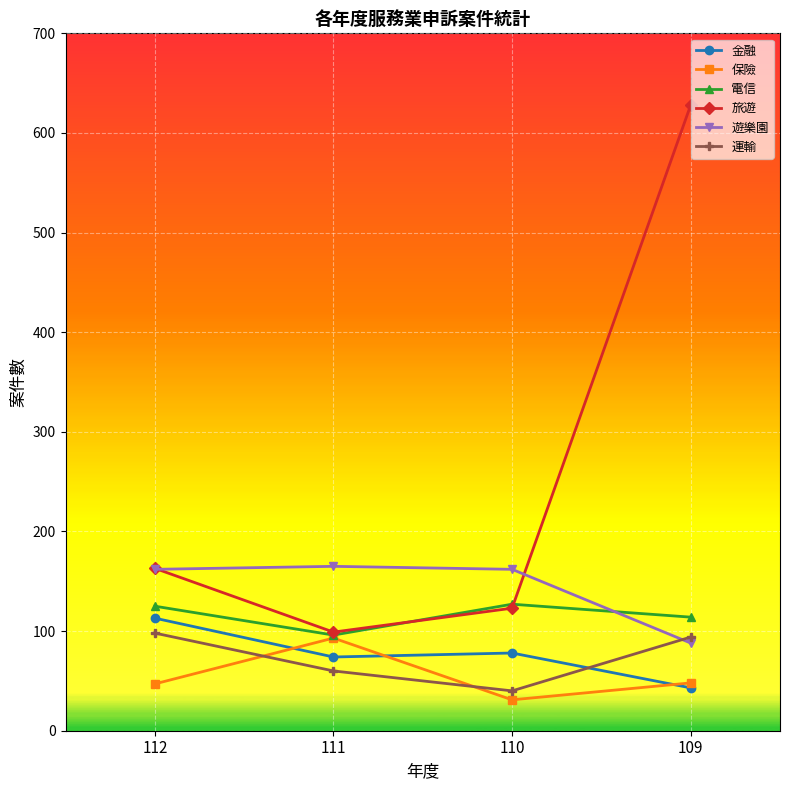

What value does the 保險 series have at 111, to the nearest 10?

90